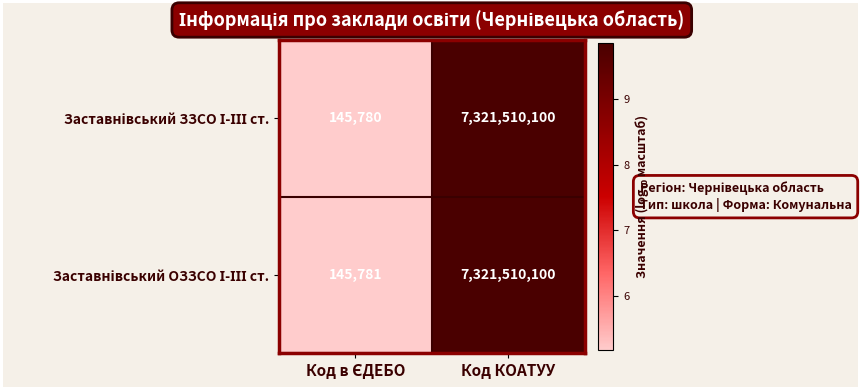

What is the total value across all series at Код КОАТУУ?

14643020200